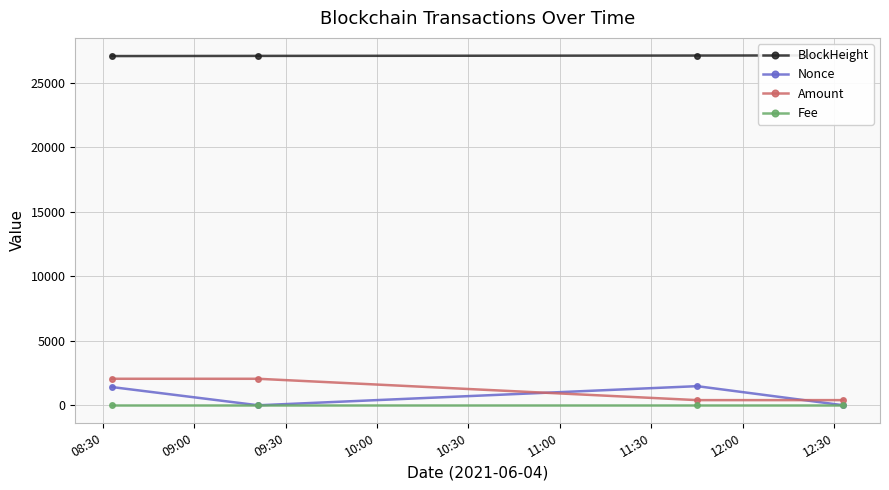

How many data points in BlockHeight are less than 27123?

2